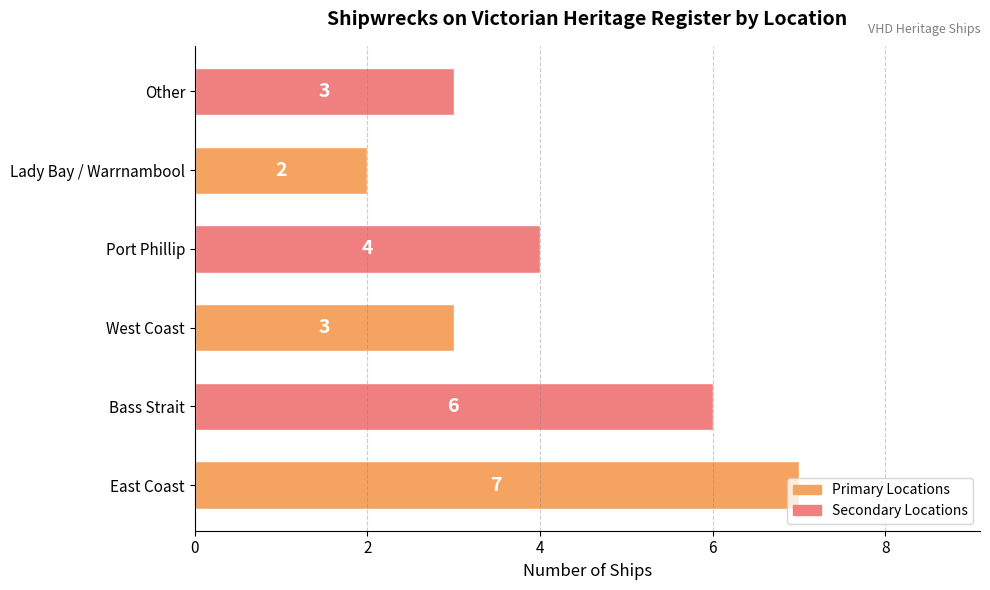

At which label is the value closest to 4?

Port Phillip